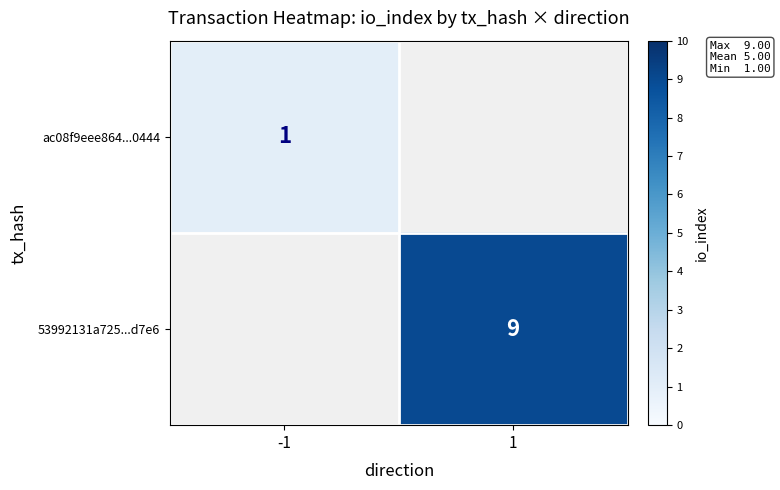

The value of ac08f9eee864...0444 at -1 is 1. True or false?

True